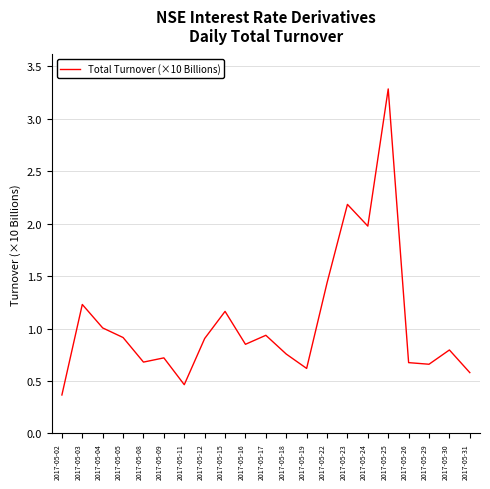

What is the sum of the values at 2017-05-18 and 2017-05-02?

1.1